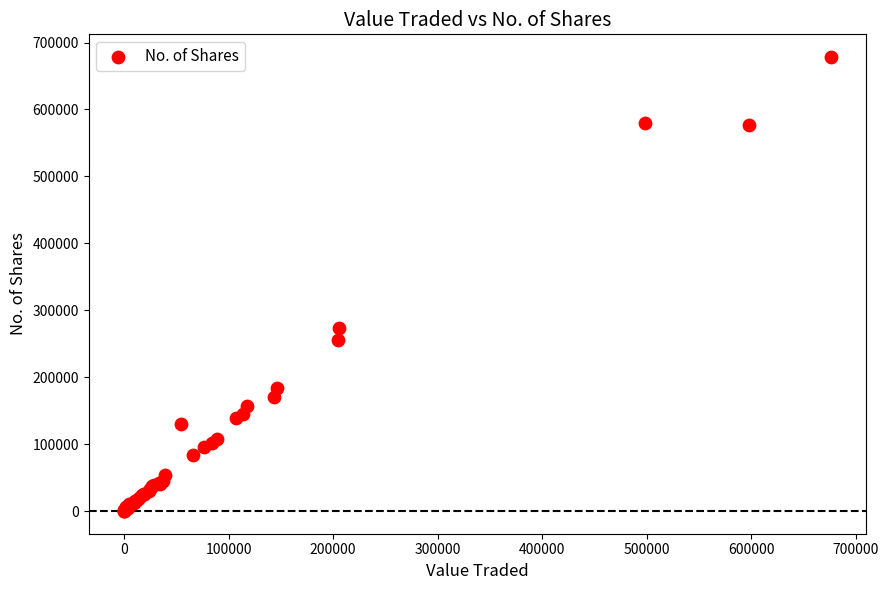

What Y value in the scatter plot is closest to 339219?

273229